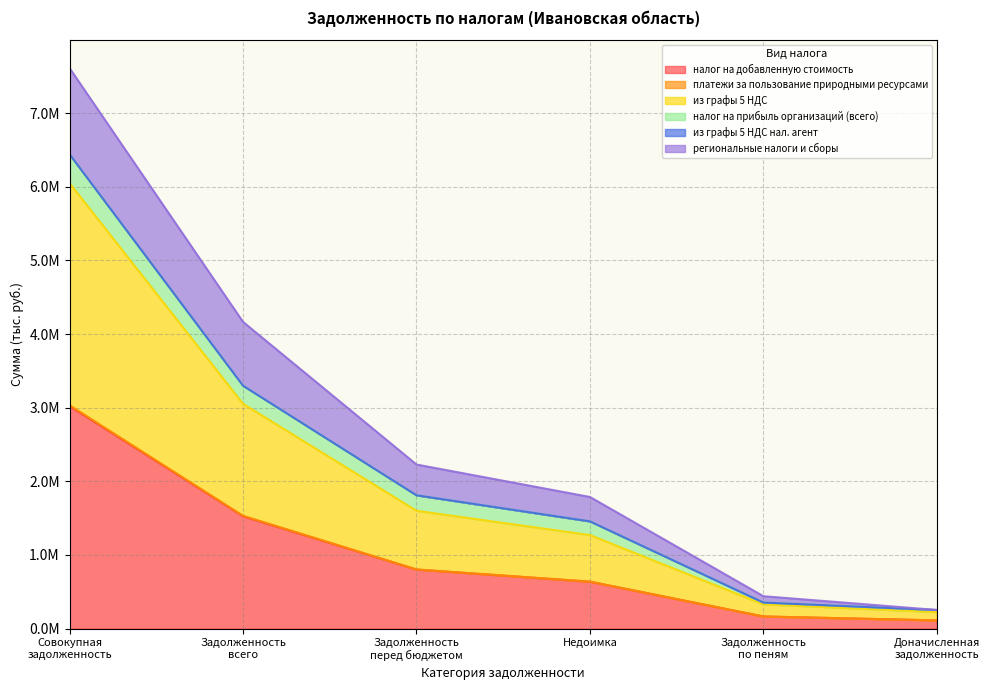

Which category has the highest value in the из графы 5 НДС series?

Совокупная задолженность